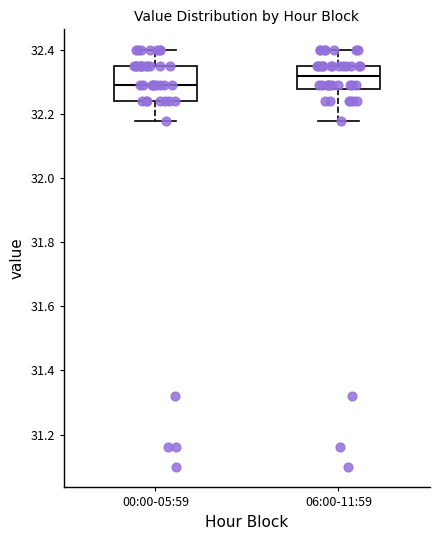

Reading left to right, read every box against the y-axis: the position of its median line, the range the box covers, and the ends of its whiskers. The values are not printed on the chart, so give them approximately, as read against the axis.

00:00-05:59: median 32.30, box 32.24 to 32.36, whiskers 32.18 to 32.40
06:00-11:59: median 32.32, box 32.28 to 32.36, whiskers 32.18 to 32.40